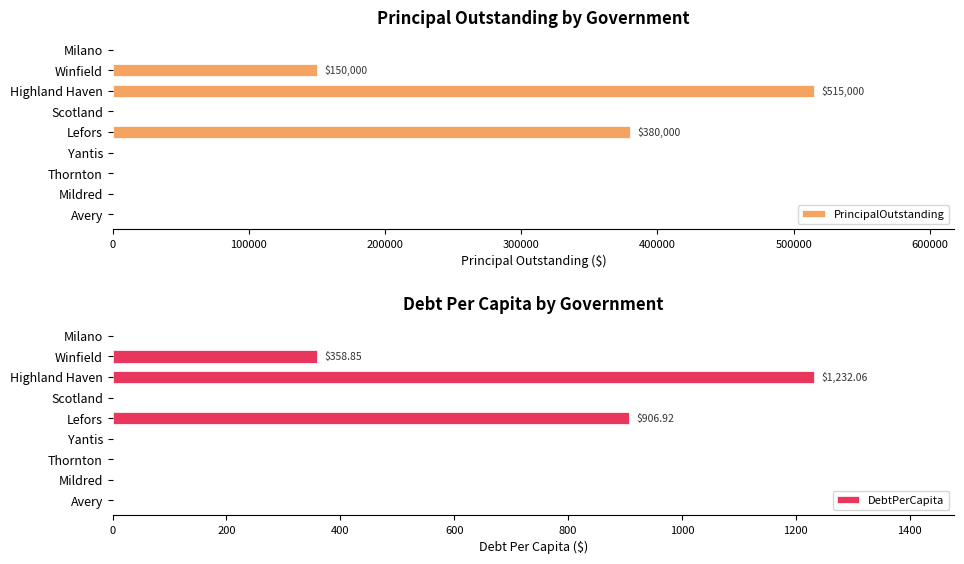

Reading left to right, what are all the values shown in this chart?

PrincipalOutstanding: 0.0	0.0	0.0	0.0	380000.0	0.0	515000.0	150000.0	0.0
DebtPerCapita: 0.0	0.0	0.0	0.0	906.9	0.0	1232.1	358.9	0.0